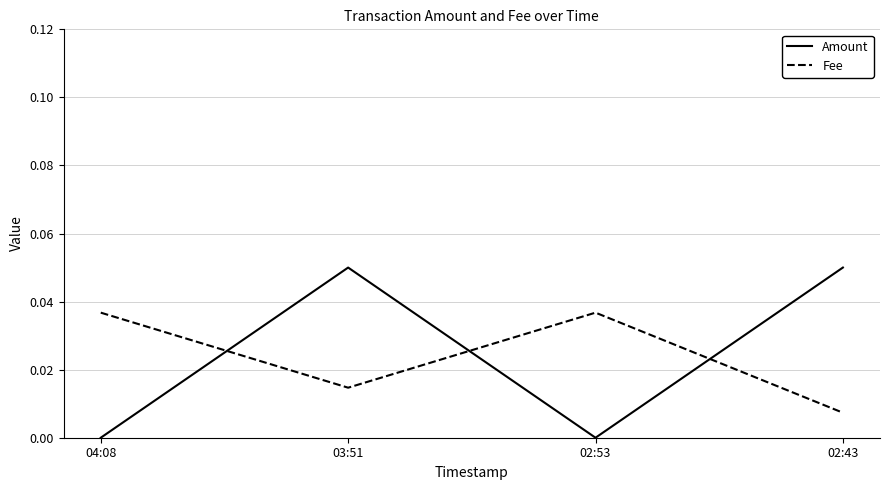

Does the chart display data point markers on the line(s)?

No